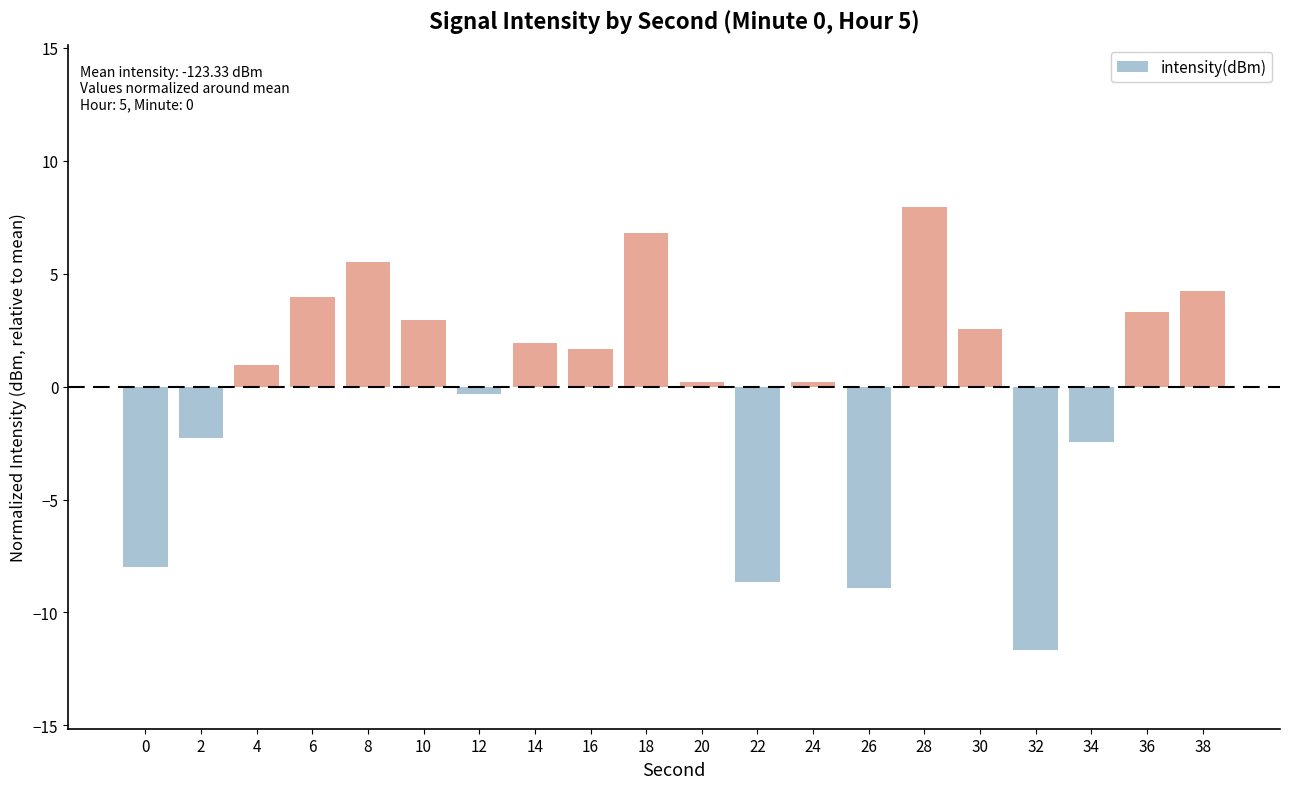

Reading left to right, transcribe all the data shown in this chart.

-8.0	-2.3	1.0	4.0	5.5	2.9	-0.3	1.9	1.7	6.8	0.2	-8.7	0.2	-8.9	7.9	2.6	-11.7	-2.5	3.3	4.3